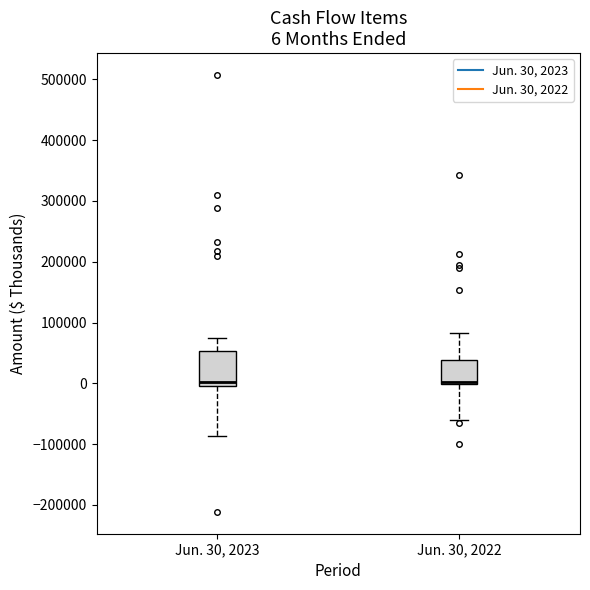

Which box is the tallest, from its lower edge to its upper edge?

Jun. 30, 2023